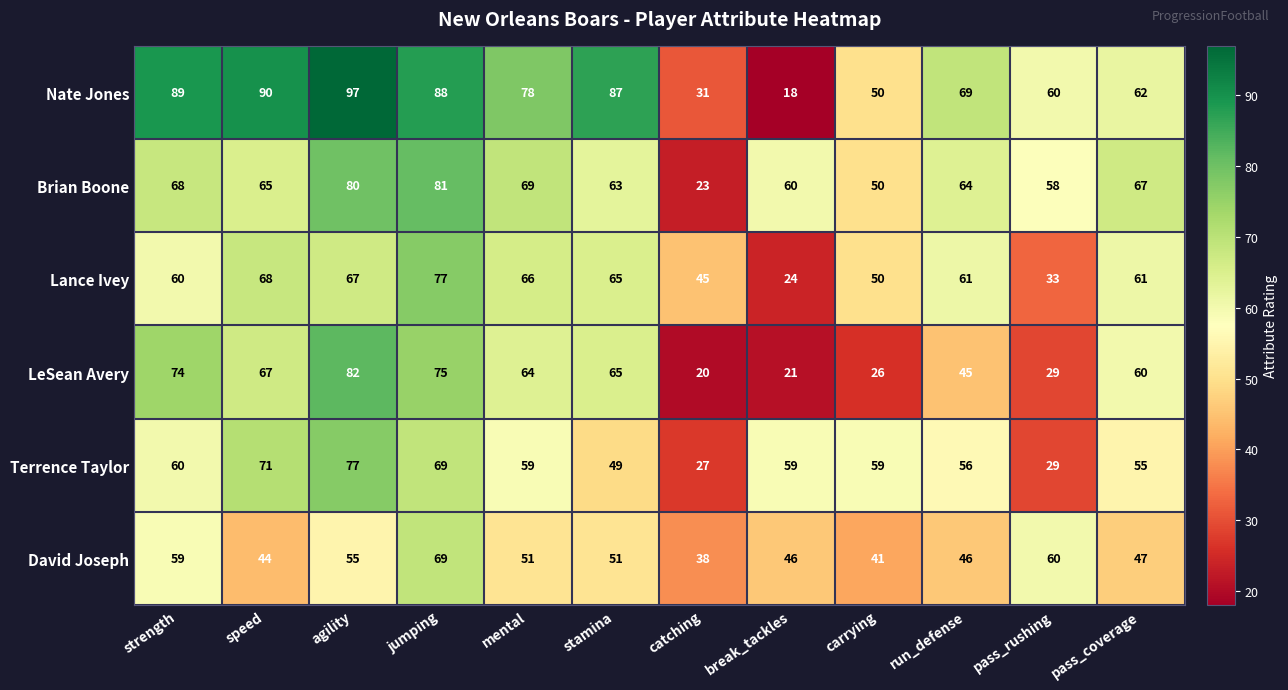

What is the total value across all series at mental?

387